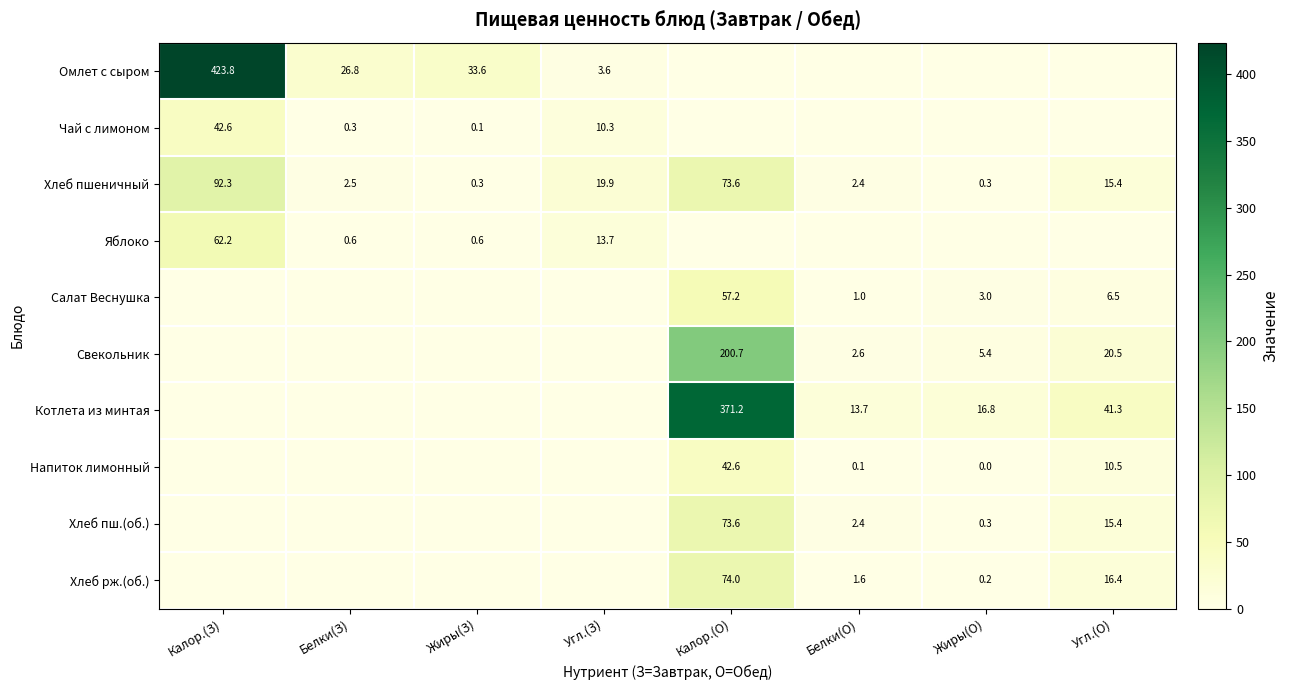

True or false: Котлета из минтая has a value of 13.7 at Белки(О).

True